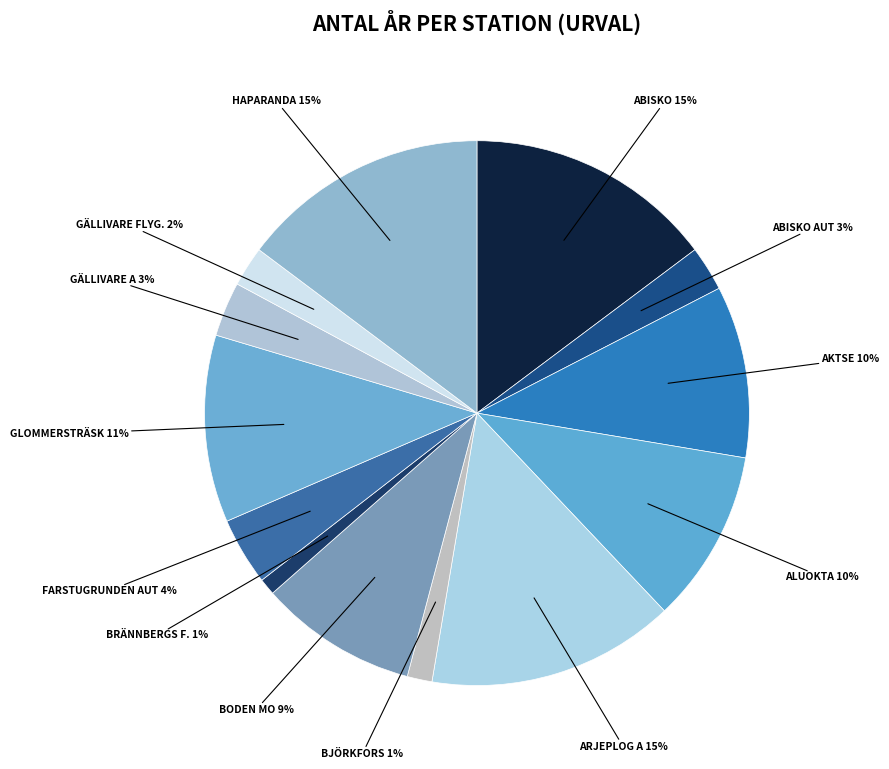

Which slice is the smallest?

Brännbergs försöksgård